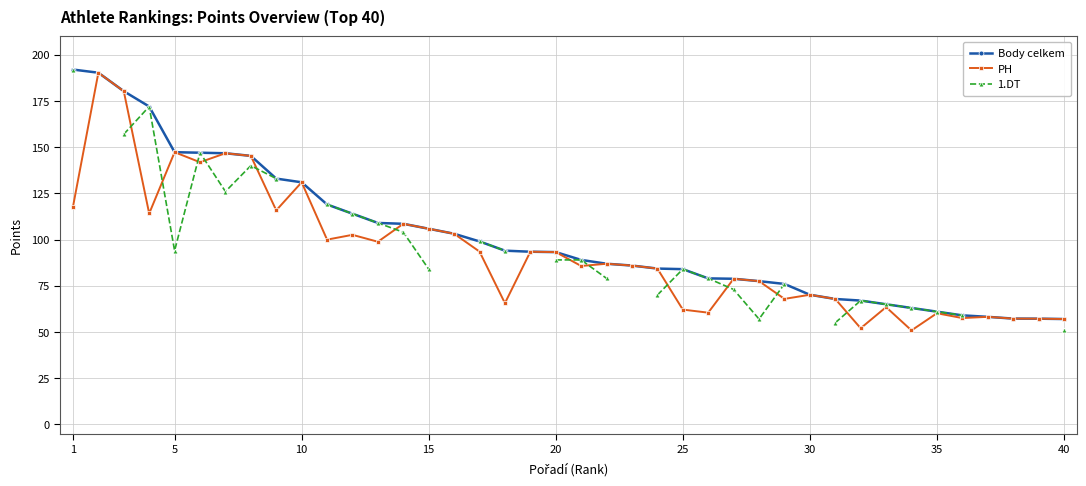

What is the minimum value for Body celkem?

57.0